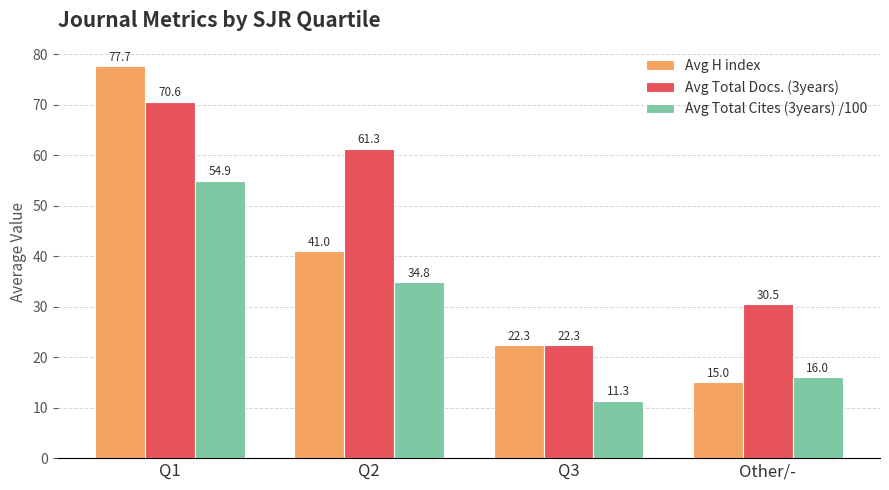

Is it true that Avg Total Docs. (3years) equals 8.1 at Q3?

False